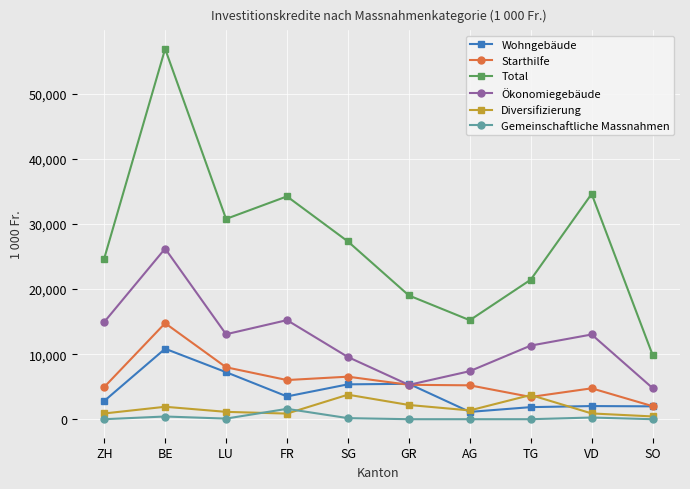

What is the label of the 8th point from the right?

LU